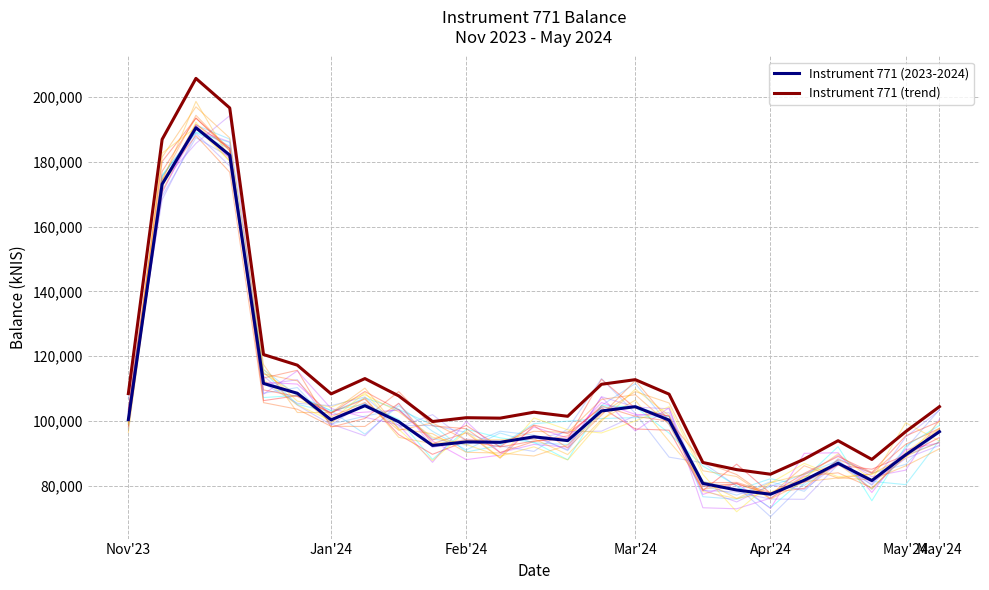

At 21, list the series in order from smallest to largest.

Instrument 771 (2023-2024), Instrument 771 (trend)